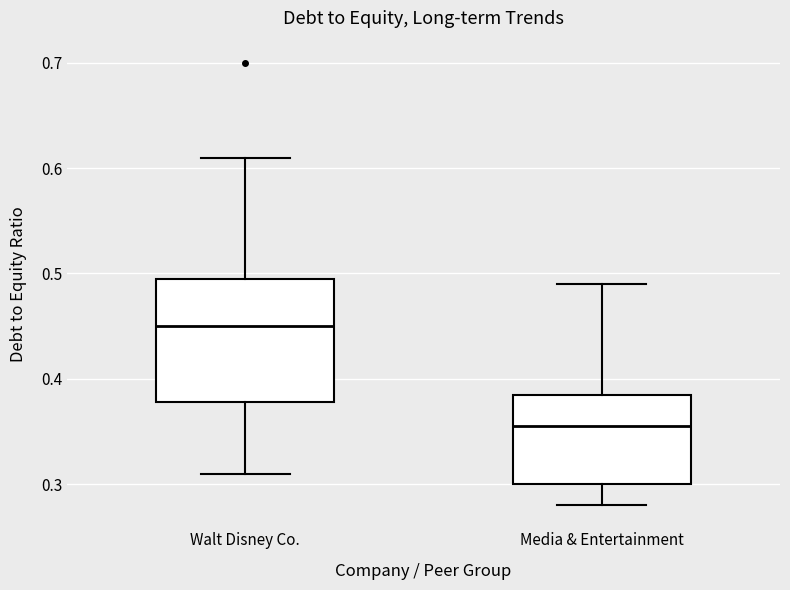

Which box is the tallest, from its lower edge to its upper edge?

Walt Disney Co.